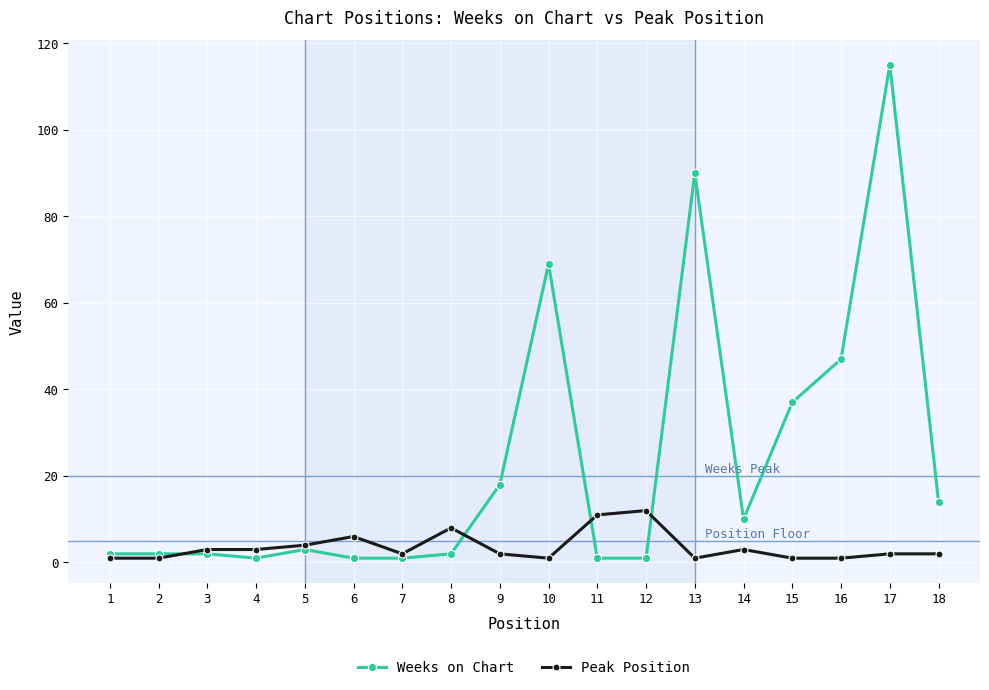

True or false: Peak Position has more than 1 interior local peaks.

True